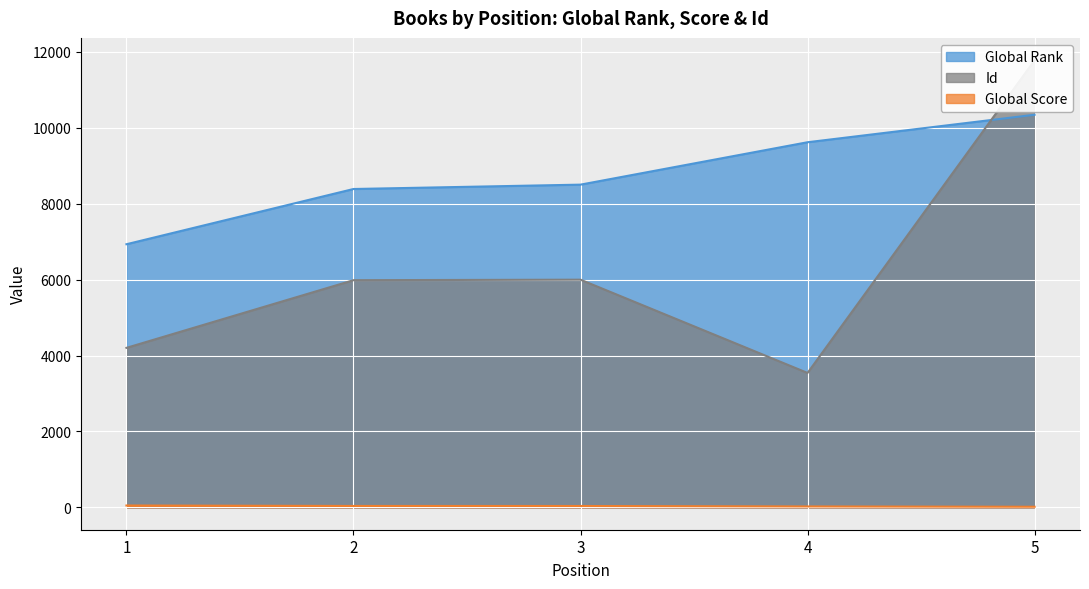

The value of Global Score at 4 is 24. True or false?

True